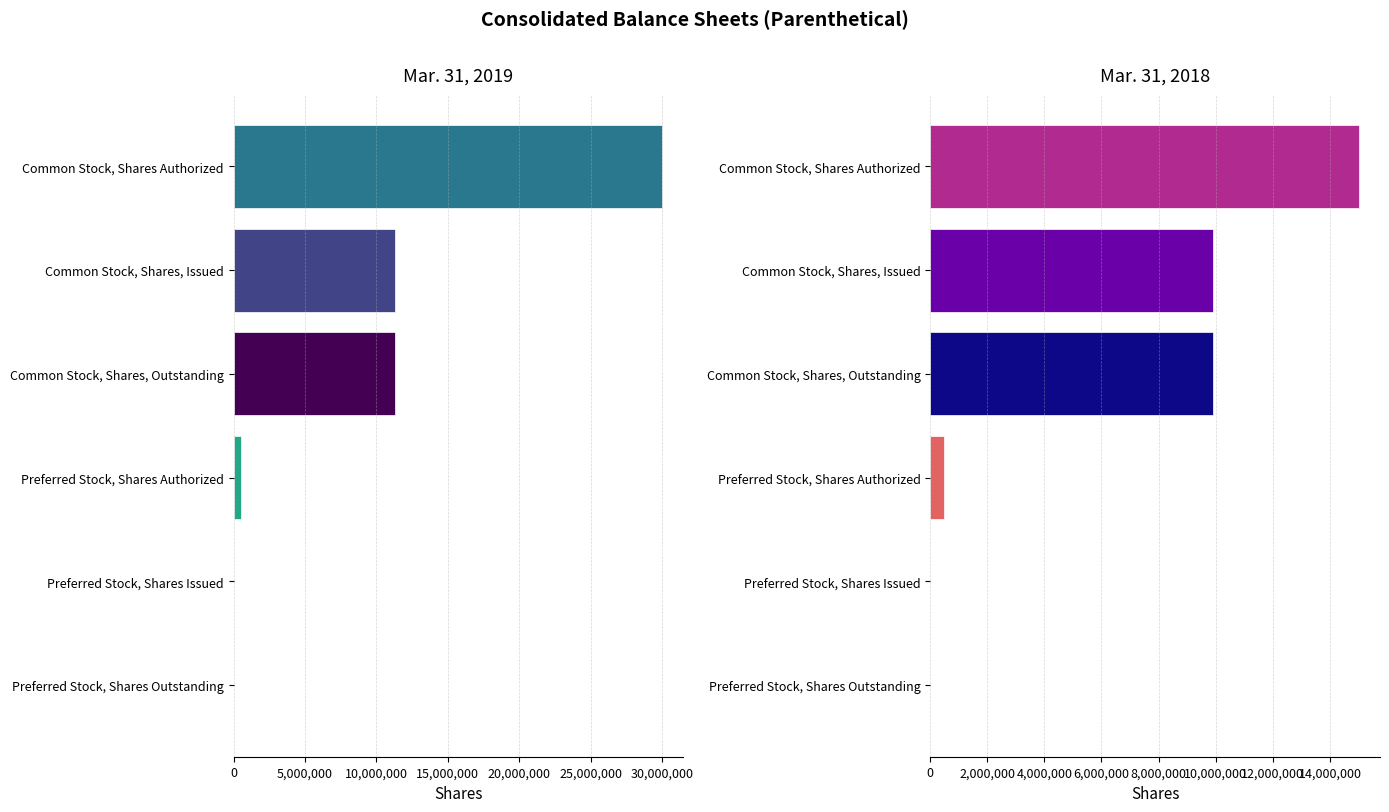

What position from the right is Common Stock, Shares Authorized?

1